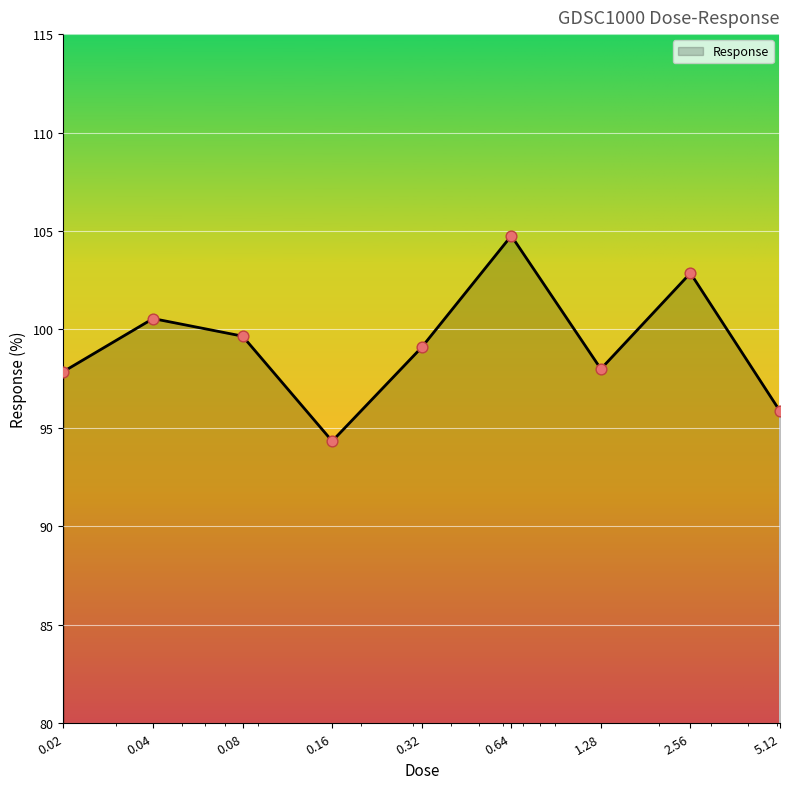

What is the greatest value displayed?

104.8